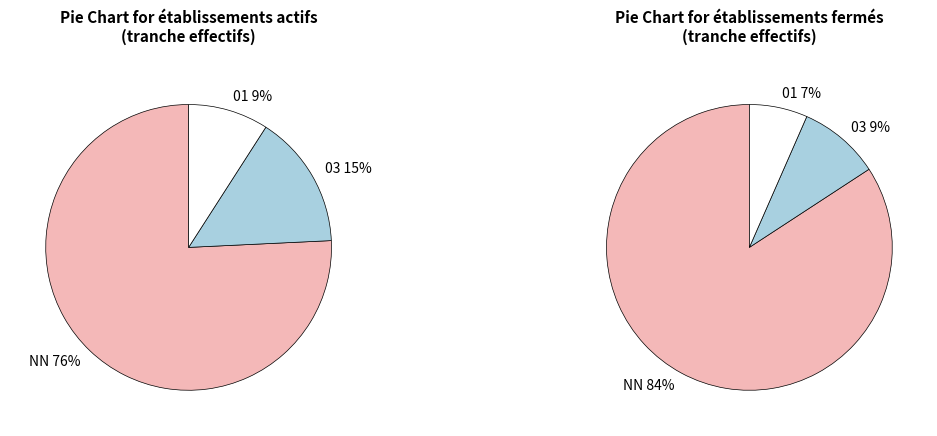

Is there a majority slice in this chart?

Yes